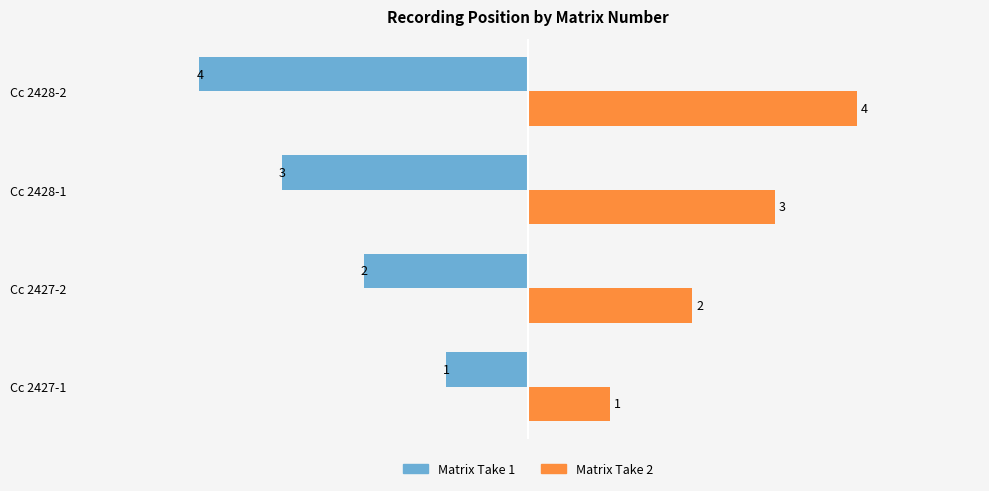

List the series in order of their peak value, highest first.

Matrix Take 2, Matrix Take 1